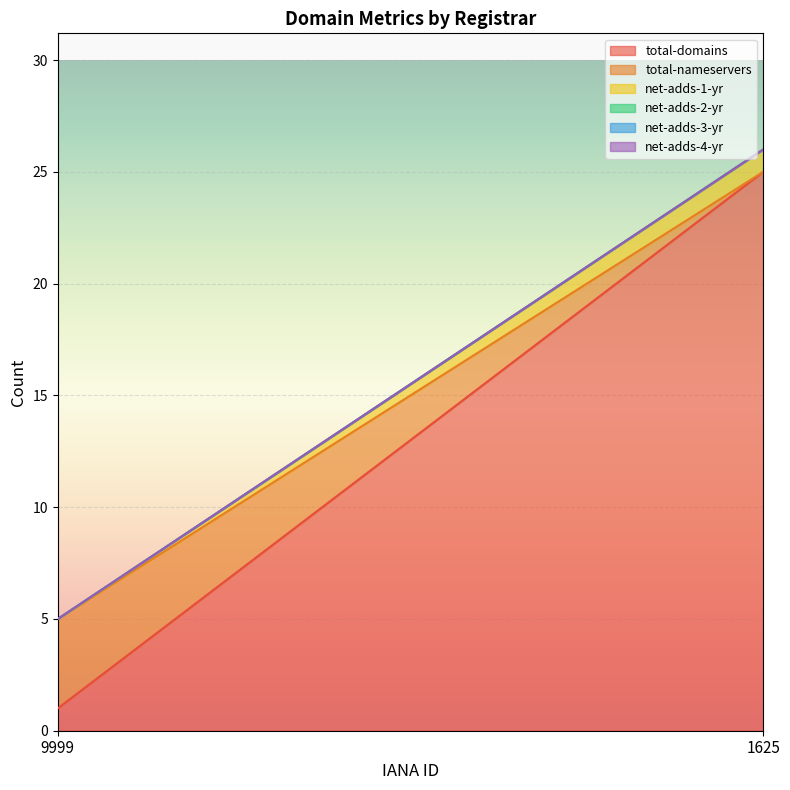

What is the value of the total-domains point at the 2nd from the left?

25